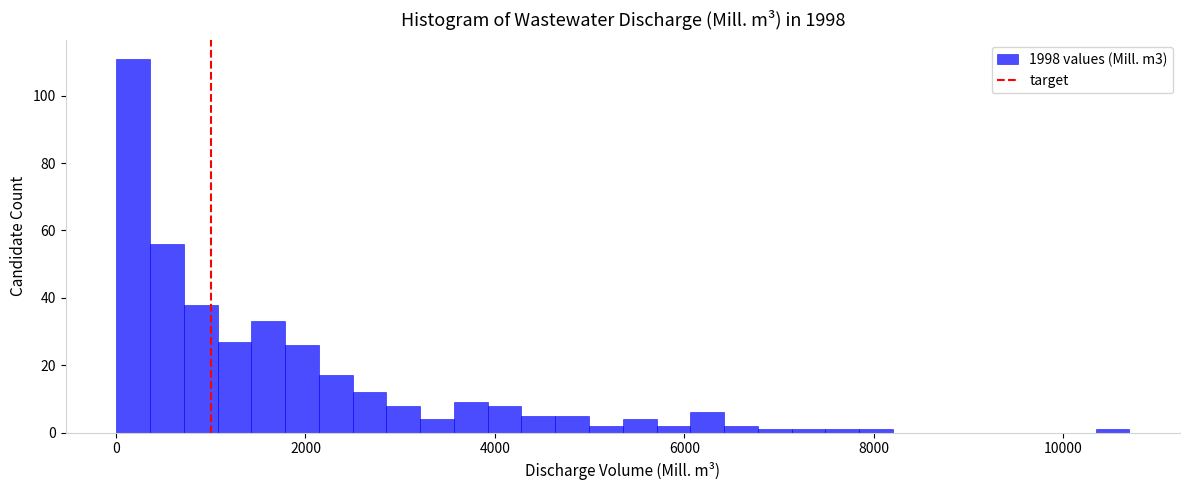

Read against the x-axis, roughly where is the centre of the tallest bar?

200